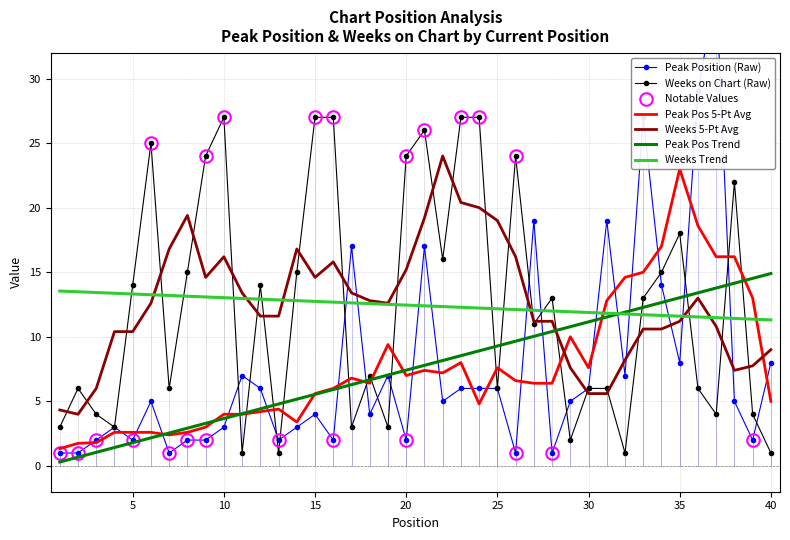

True or false: Weeks Trend has a value of 11.6 at 35.

True